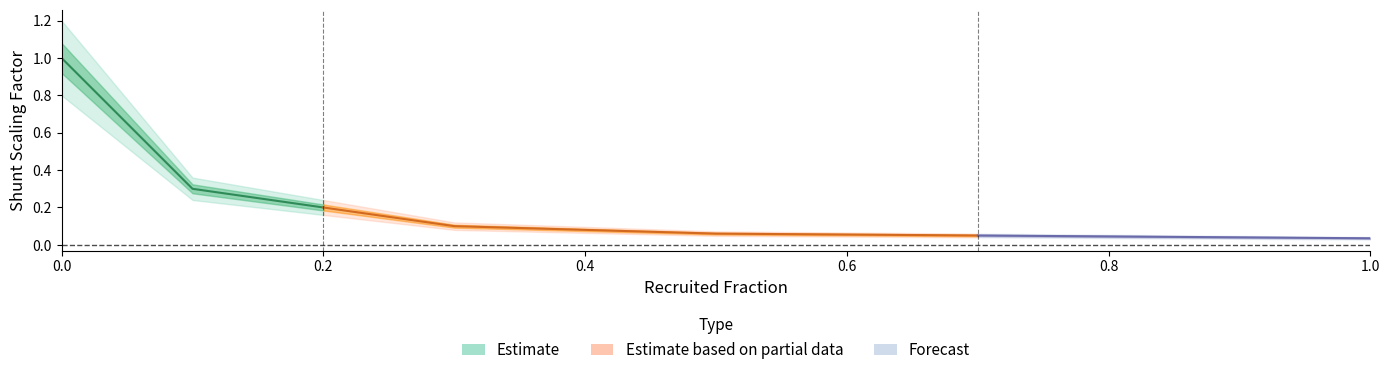

What is the difference between the maximum and second lowest values?

1.0